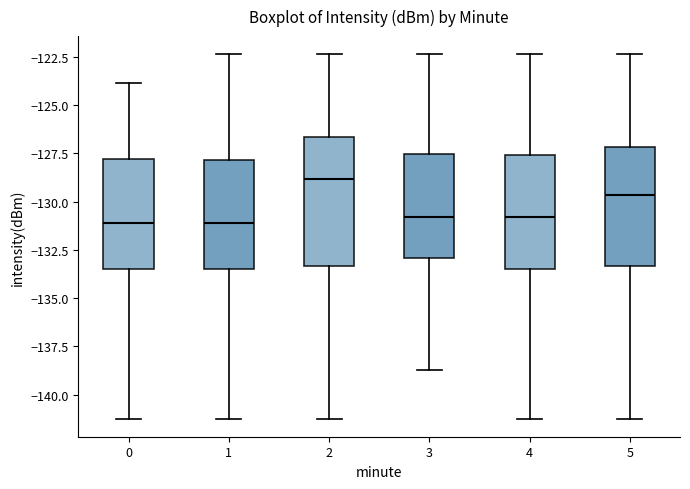

Reading left to right, transcribe this box plot: for each box, give where its median line is, the range the box spans, and where its two whiskers end, as read against the y-axis. The values are not printed on the chart, so give them approximately, as read against the axis.

0: median -131.0, box -133.5 to -128.0, whiskers -141.0 to -124.0
1: median -131.0, box -133.5 to -128.0, whiskers -141.0 to -122.5
2: median -129.0, box -133.5 to -126.5, whiskers -141.0 to -122.5
3: median -131.0, box -133.0 to -127.5, whiskers -138.5 to -122.5
4: median -131.0, box -133.5 to -127.5, whiskers -141.0 to -122.5
5: median -129.5, box -133.5 to -127.0, whiskers -141.0 to -122.5